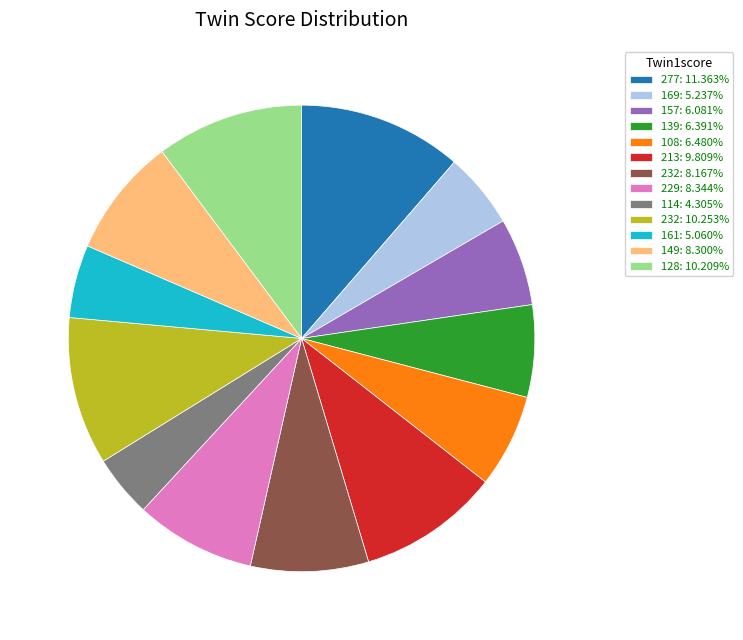

Does 232: 8.167% represent more than half of the total?

No